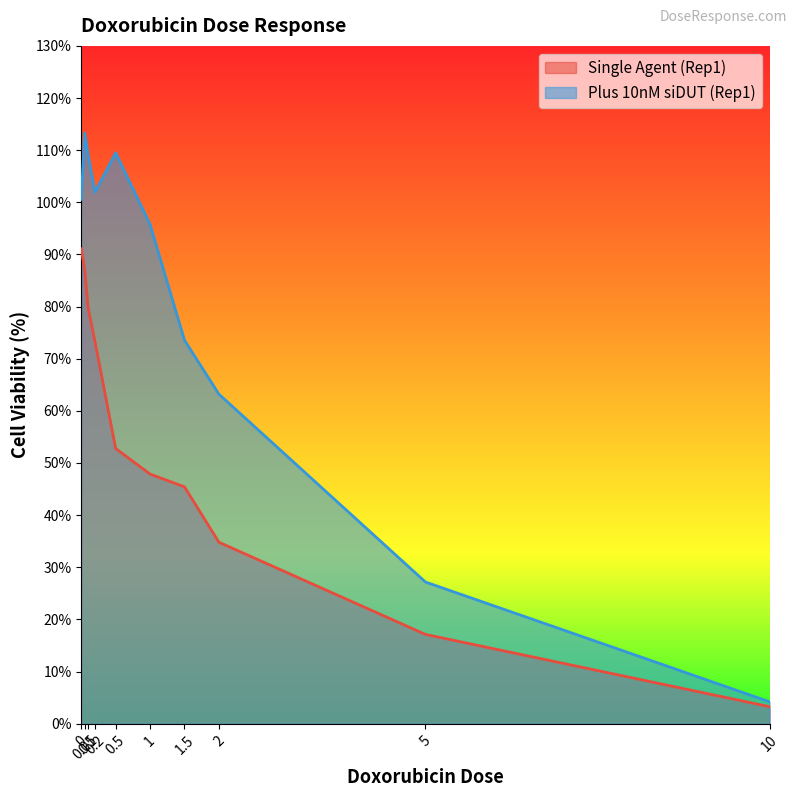

List the series in order of their peak value, lowest first.

Single Agent (Rep1), Plus 10nM siDUT (Rep1)